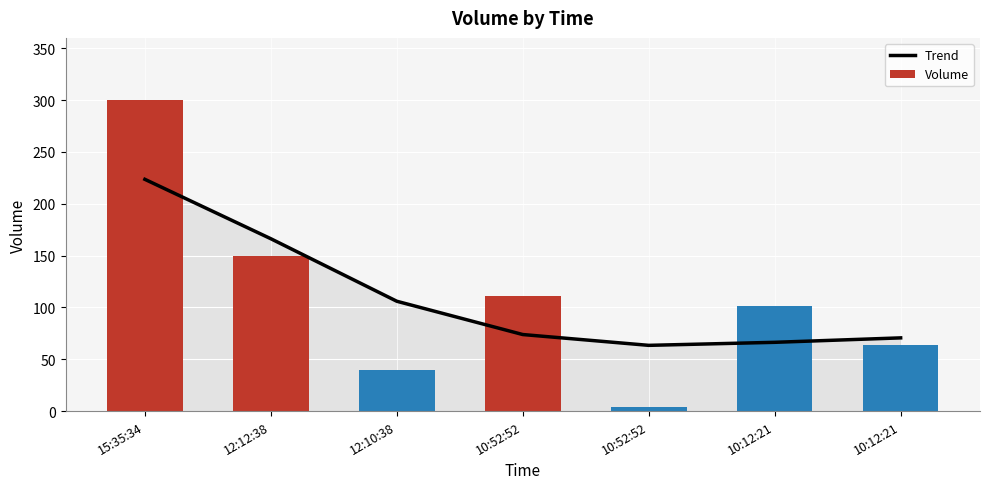

What are all the series names shown in the legend?

Trend, Volume